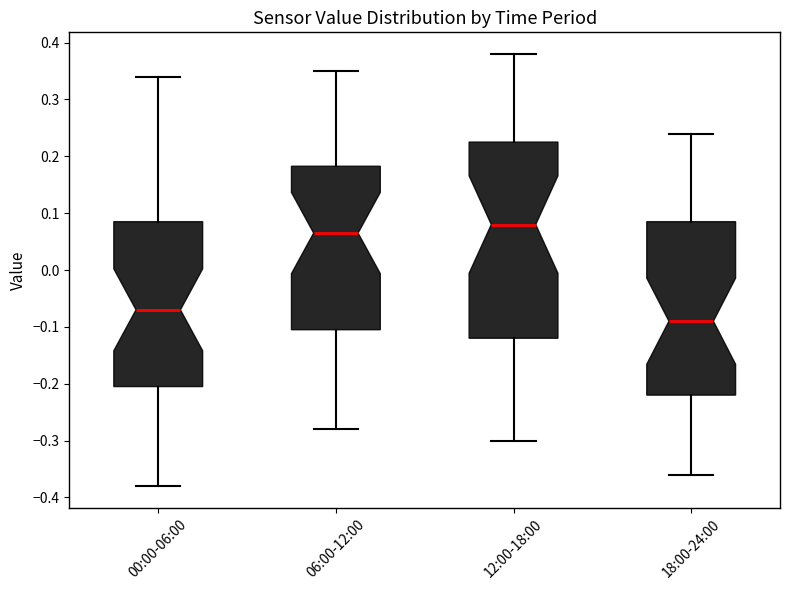

Where does the upper whisker of the box for 18:00-24:00 end on the y-axis? The values are not printed on the chart, so give them approximately, as read against the axis.

0.24